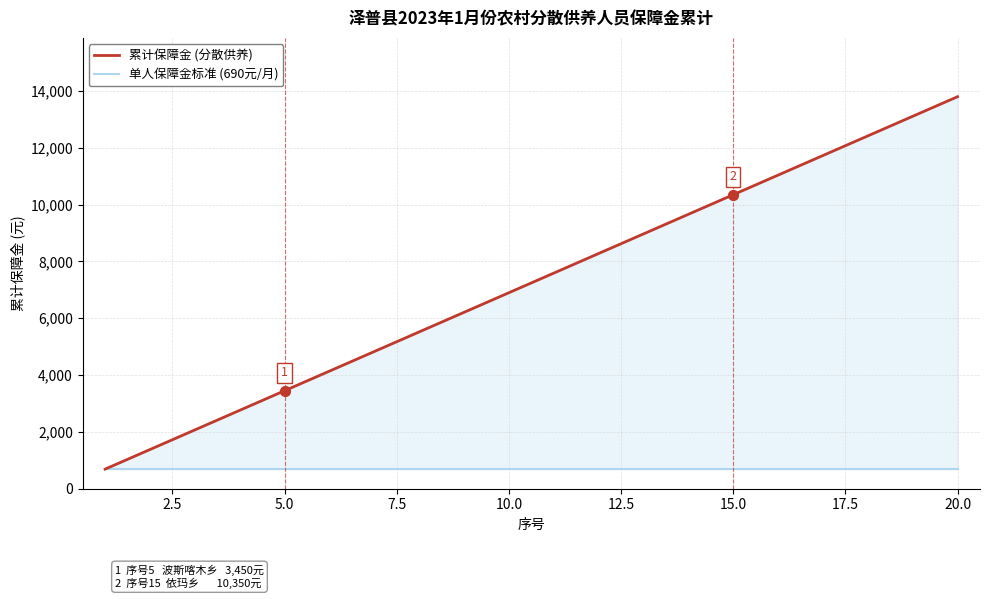

Which series contains the highest Y value?

累计保障金 (分散供养)